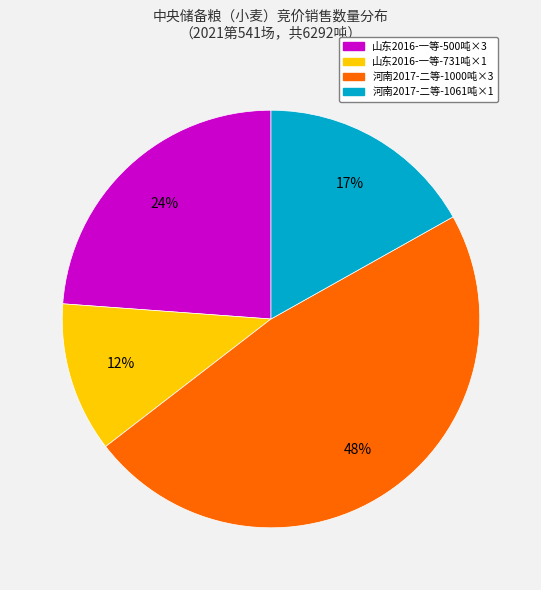

Is there a majority slice in this chart?

No